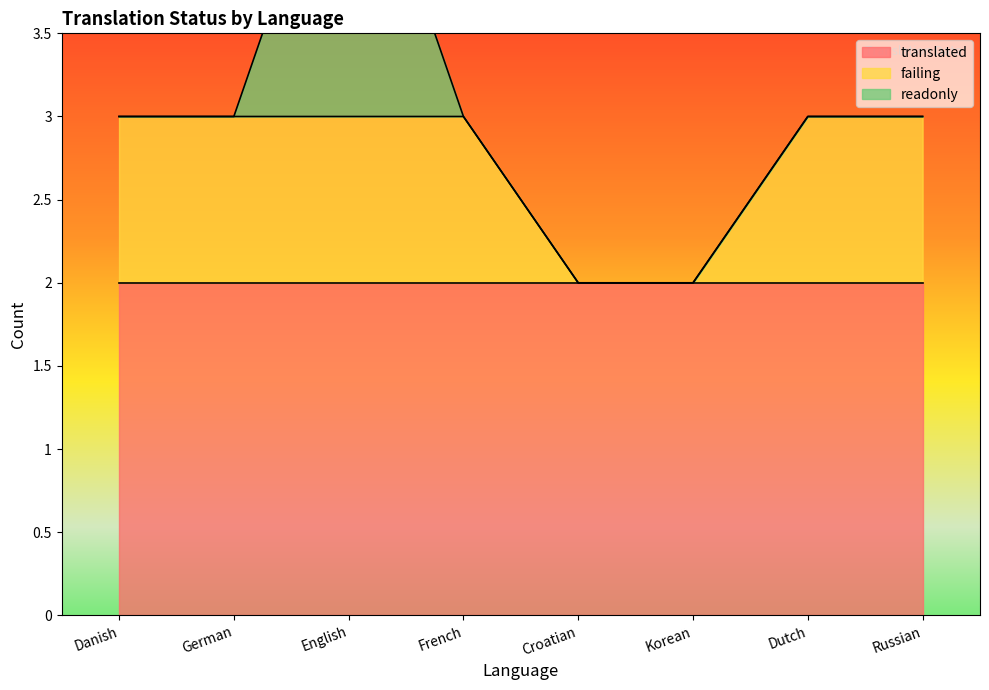

At which category does readonly reach its first local peak?

English